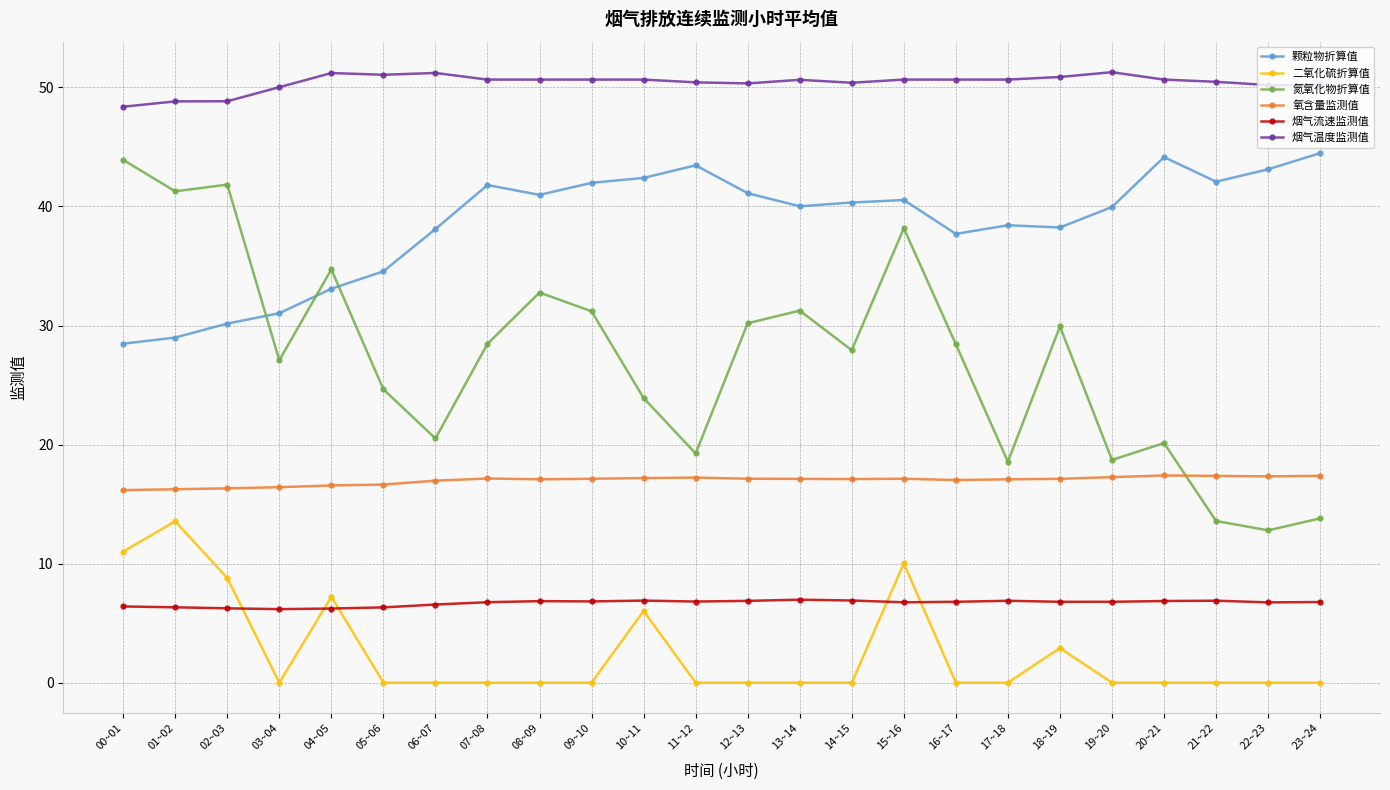

Which series has the largest range (max minus min)?

氮氧化物折算值